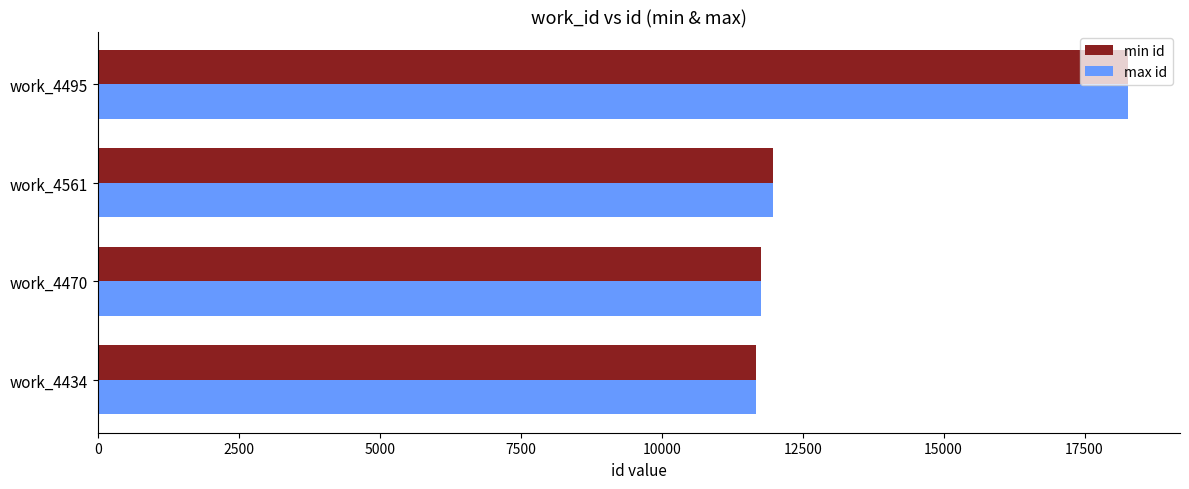

At which label does min id reach its peak?

work_4495